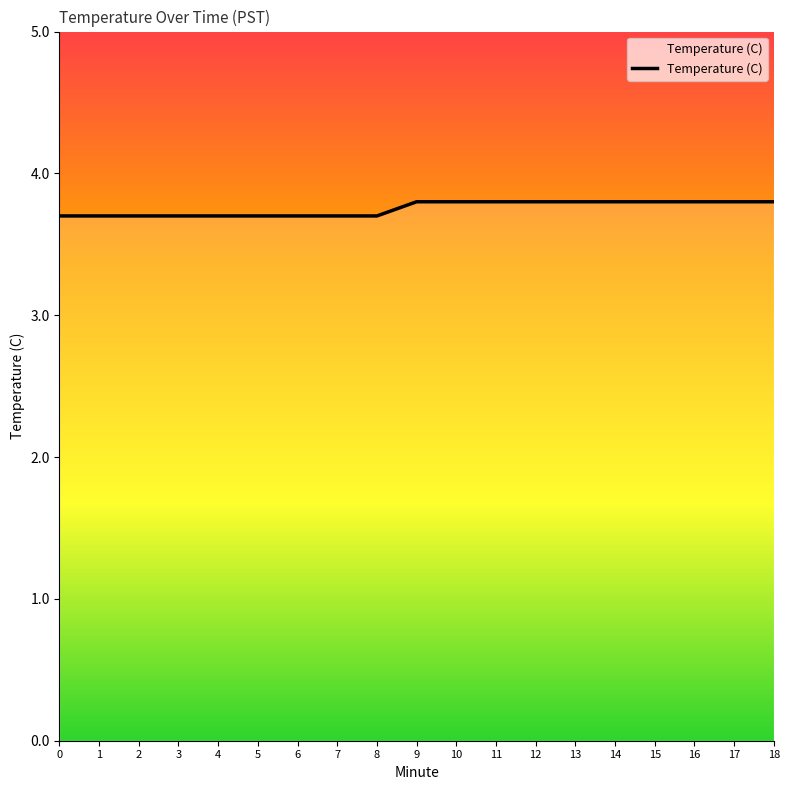

Does the chart have visible grid lines?

No